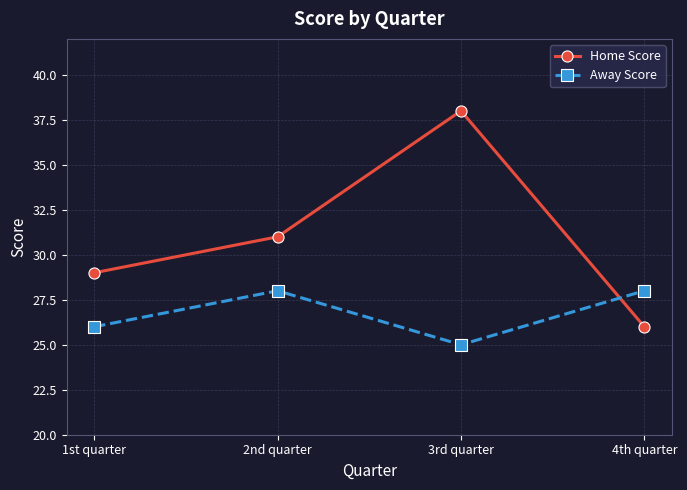

What are all the series names shown in the legend?

Home Score, Away Score